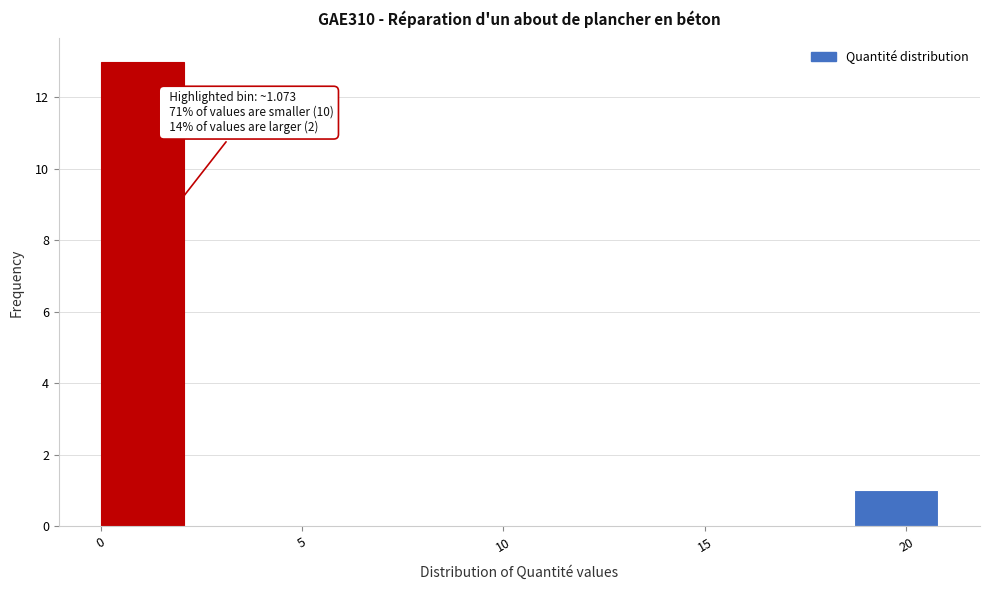

Which range on the x-axis has the tallest bar?

0.0 to 2.0